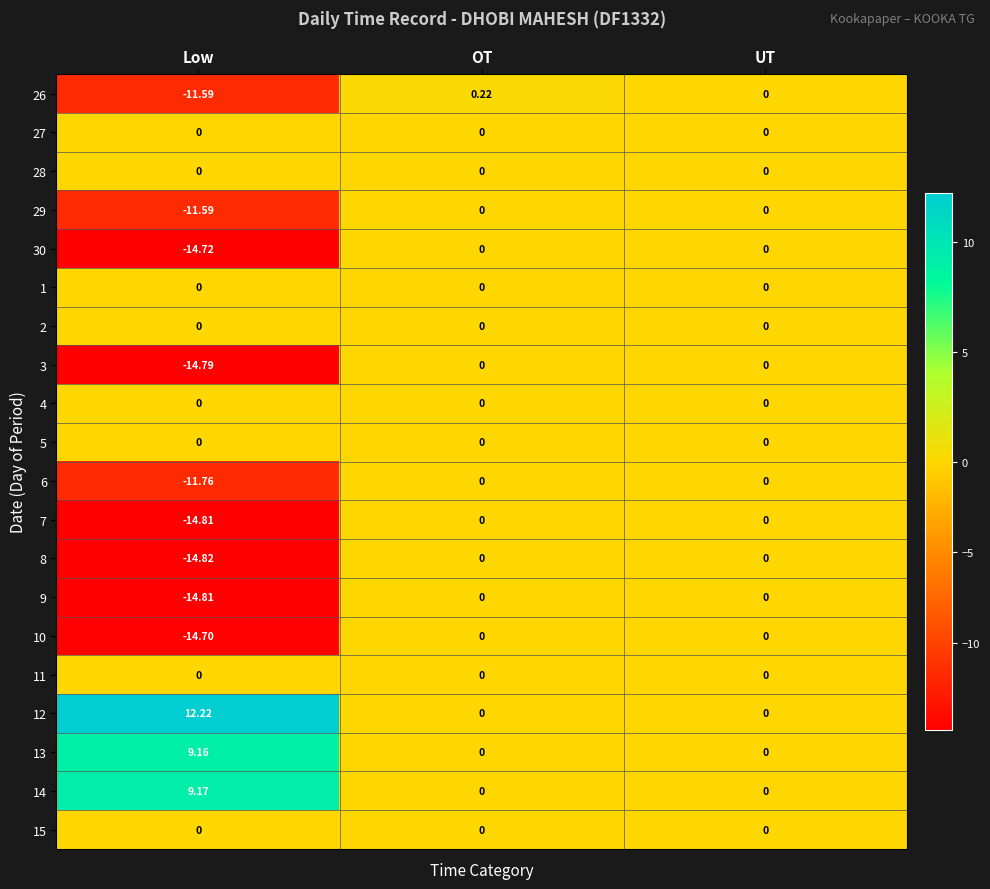

At which category does the chart reach its peak across all series?

Low